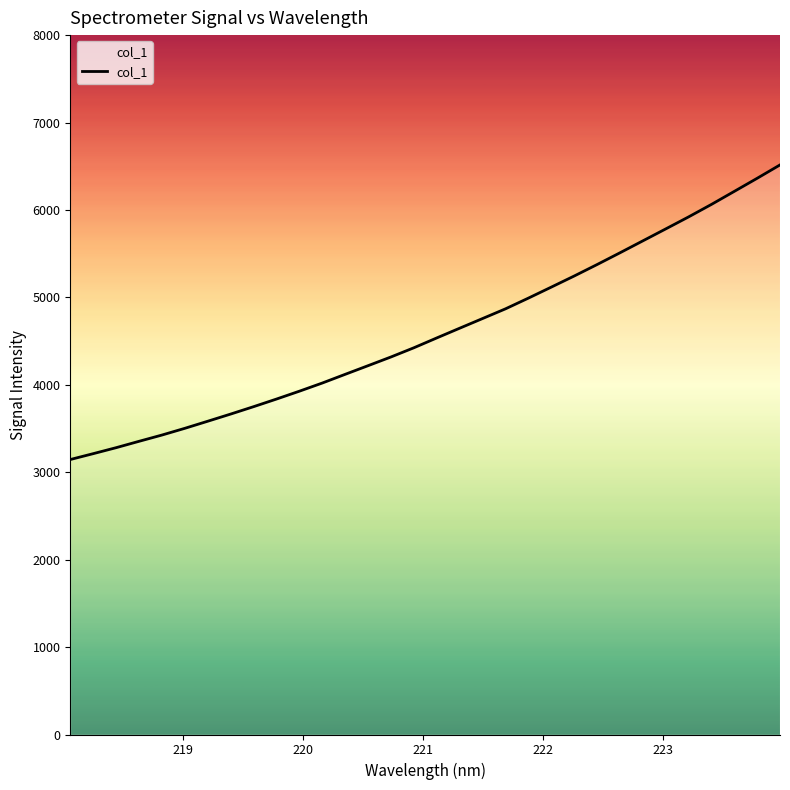

Count the number of categories in the chart.

32